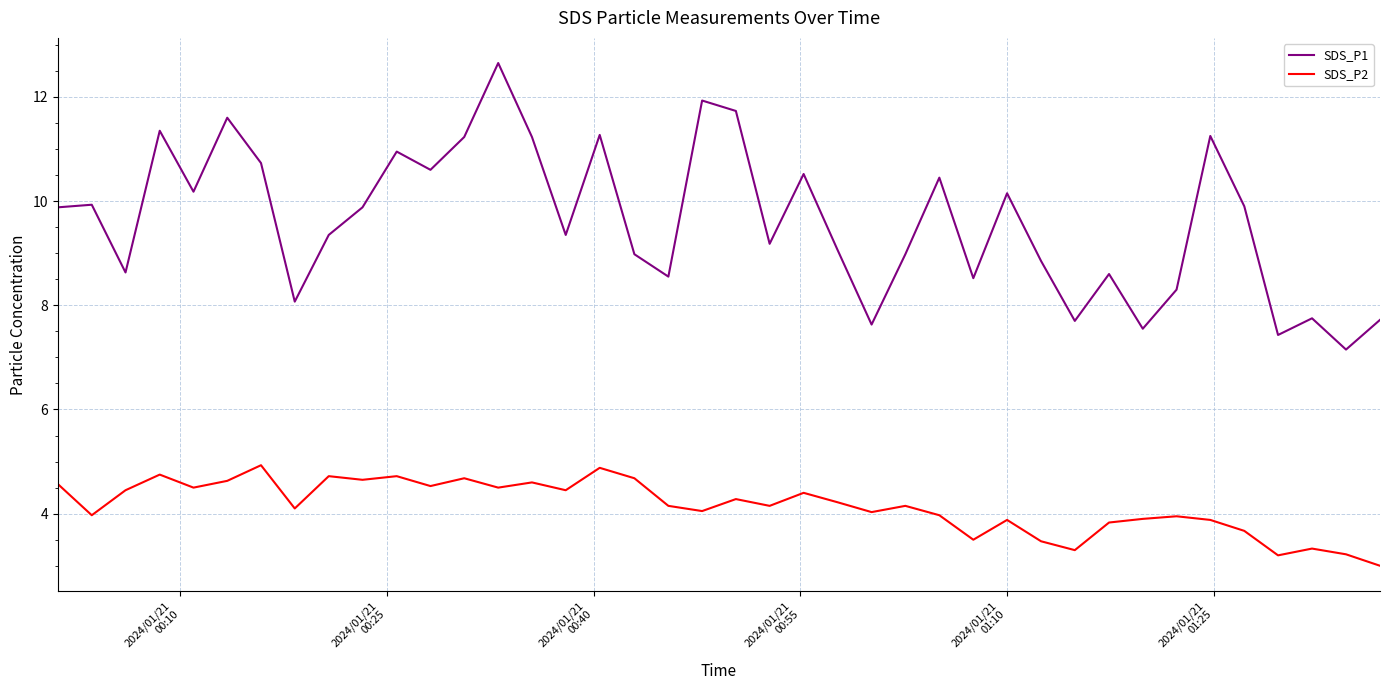

Which series has the largest total across all categories?

SDS_P1